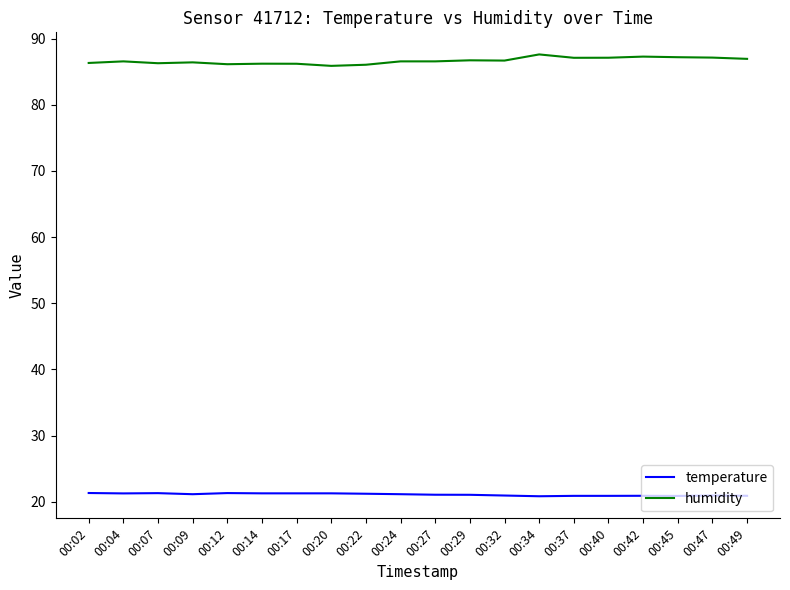

What is the sum of all humidity values?

1733.1